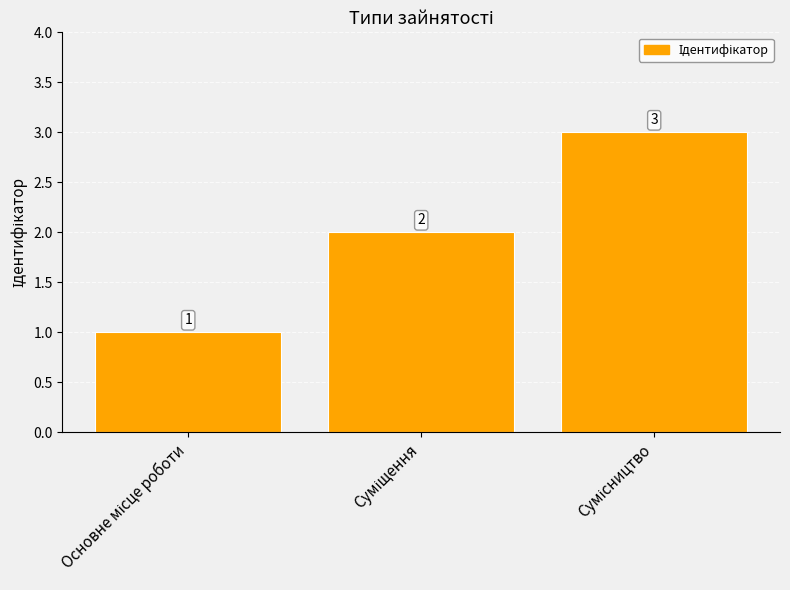

What is the sum of all values?

6